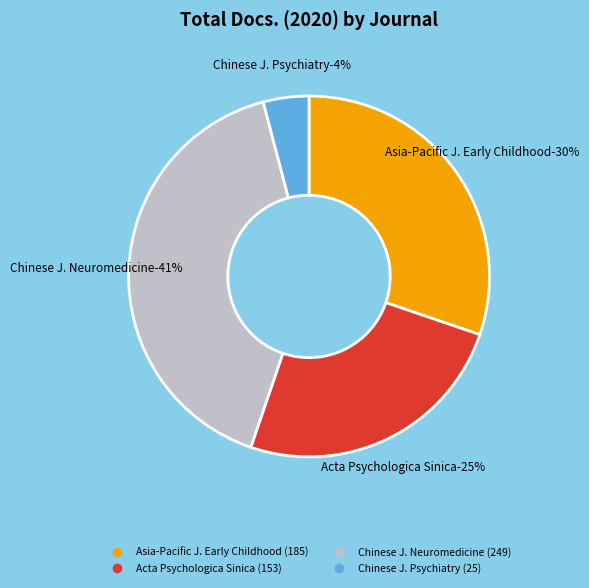

Which has a higher value, Acta Psychologica Sinica or Asia-Pacific Journal of Research in Early Childhood Education?

Asia-Pacific Journal of Research in Early Childhood Education